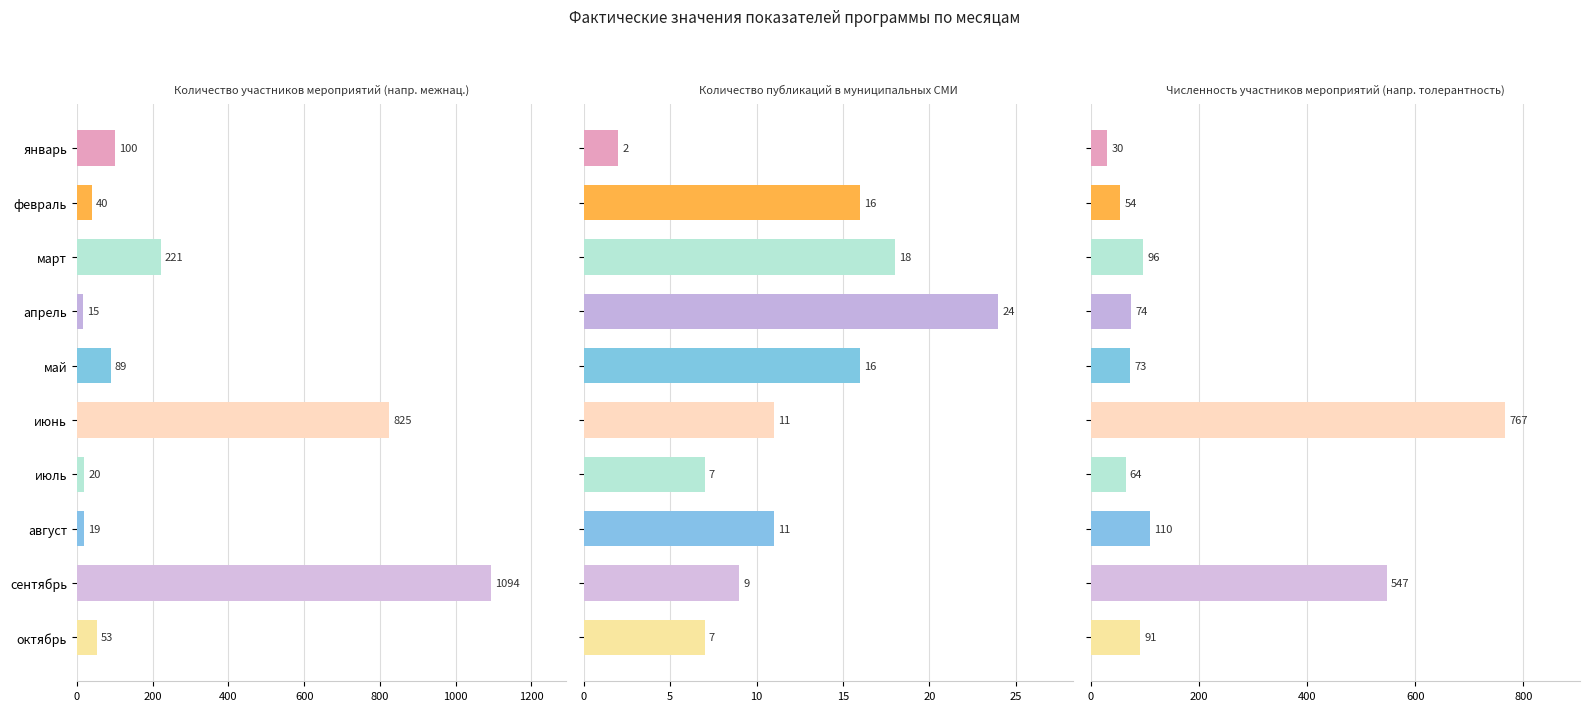

Is the value of Количество публикаций в муниципальных СМИ at сентябрь greater than the value of Численность участников мероприятий (напр. толерантность) at август?

No